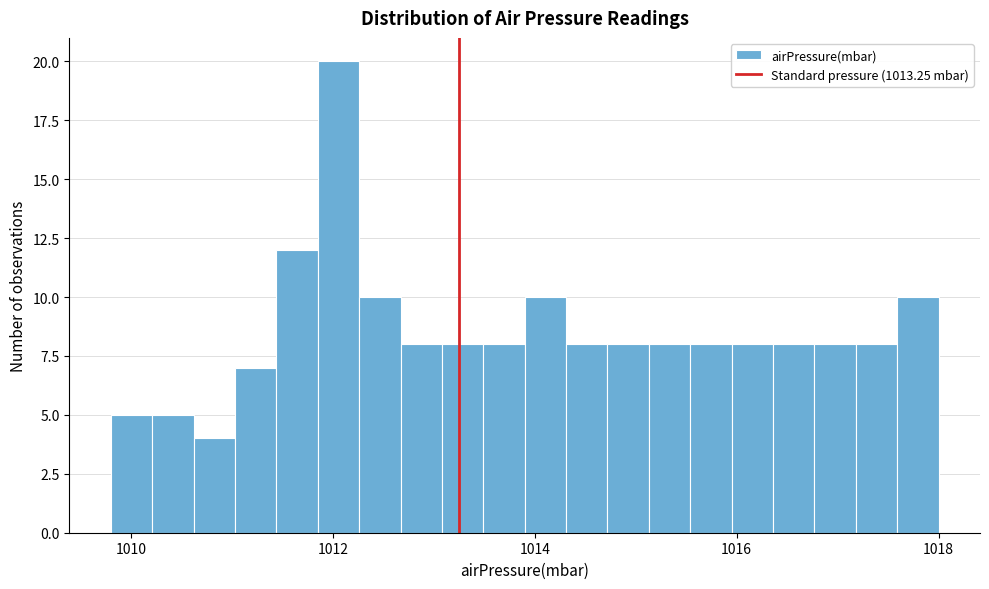

Around what value on the x-axis is the tallest bar? Give the approximate position of its centre, as read against the axis.

1012.0